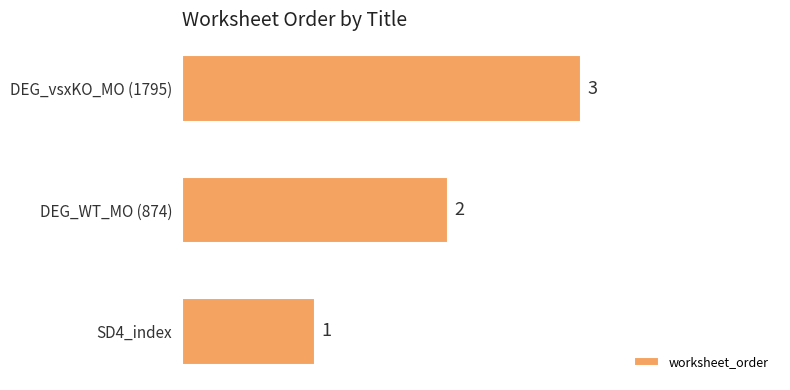

What is the average value?

2